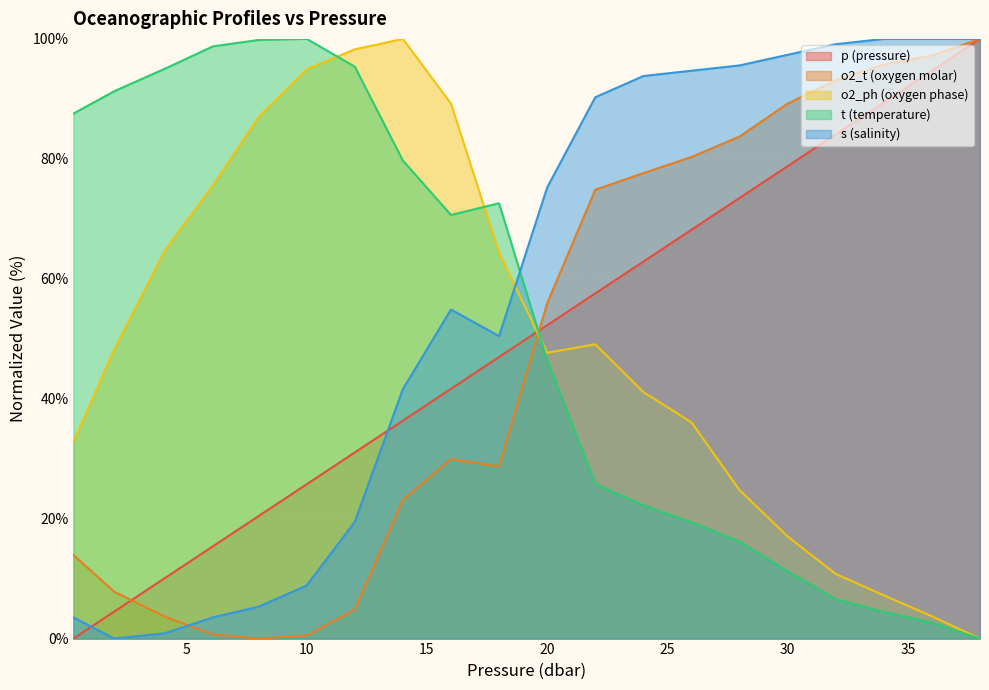

True or false: s has a value of 97.3 at 30.0.

True